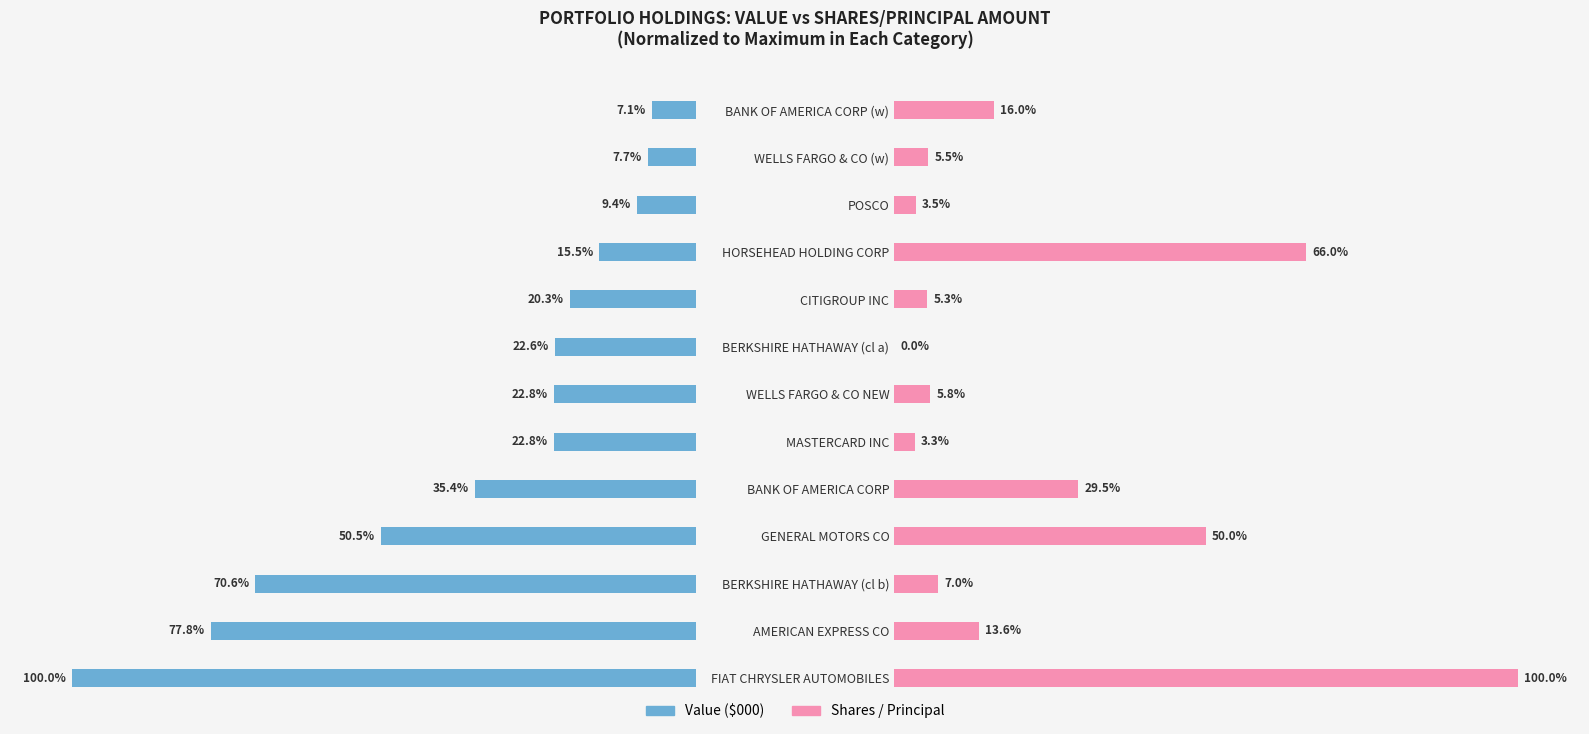

What is the value of the Value ($000) bar at the 6th from the left?

22.8